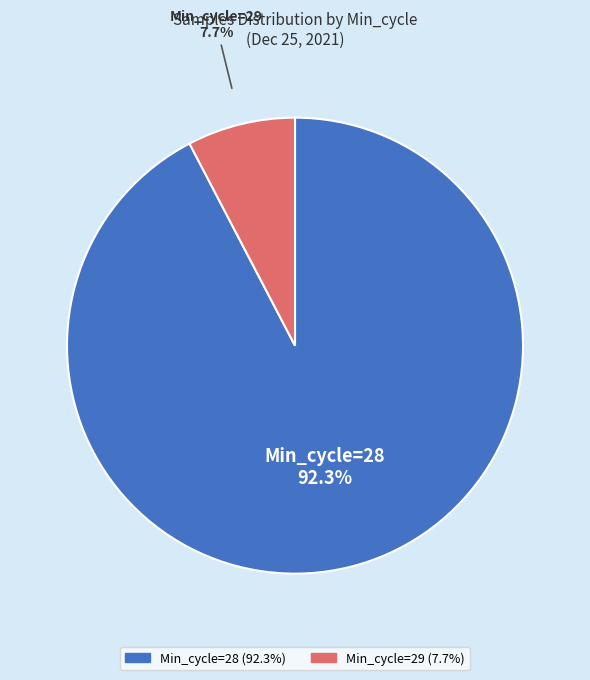

Combined, do Min_cycle=29 and Min_cycle=28 account for over 50%?

Yes